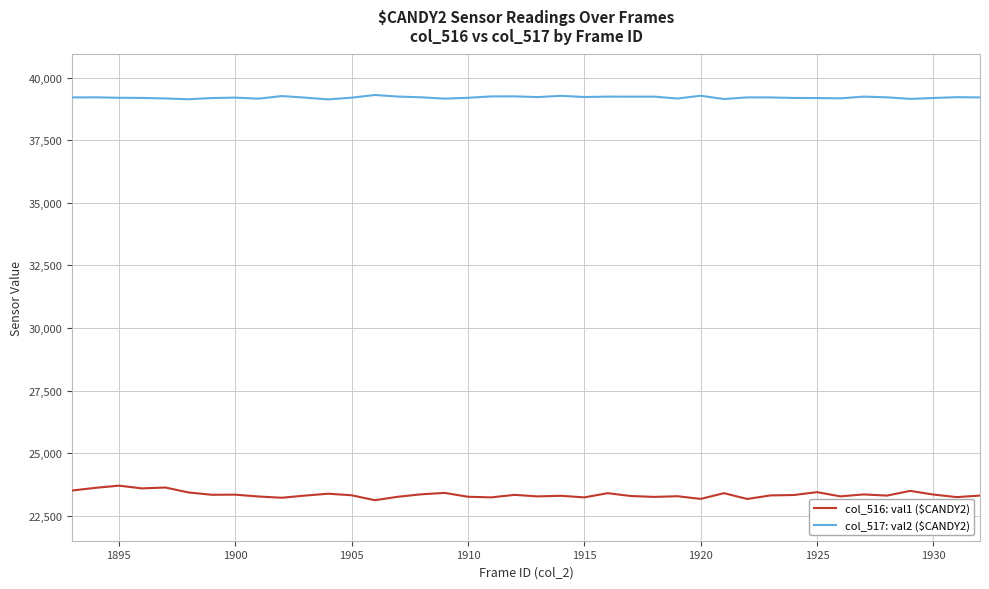

What is the difference between the maximum and minimum values in the col_516: val1 ($CANDY2) series?

581